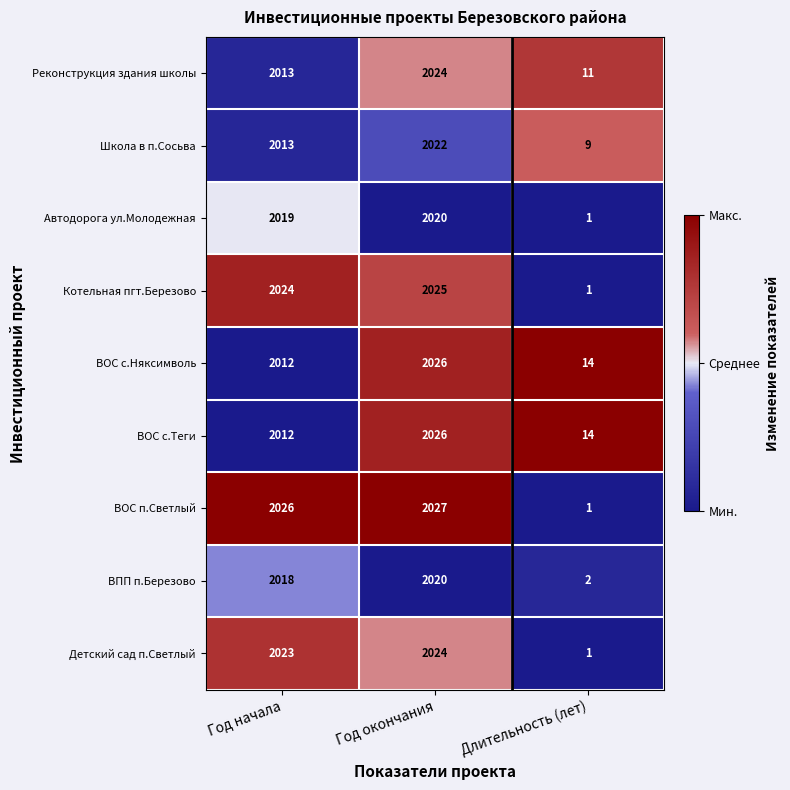

Reading right to left, list all the values displayed in this chart.

Реконструкция здания школы: 11	2024	2013
Школа в п.Сосьва: 9	2022	2013
Автодорога ул.Молодежная: 1	2020	2019
Котельная пгт.Березово: 1	2025	2024
ВОС с.Няксимволь: 14	2026	2012
ВОС с.Теги: 14	2026	2012
ВОС п.Светлый: 1	2027	2026
ВПП п.Березово: 2	2020	2018
Детский сад п.Светлый: 1	2024	2023